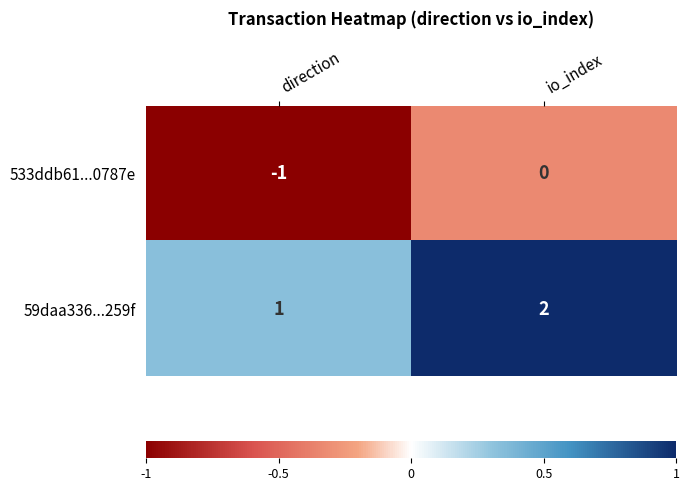

True or false: 533ddb61...0787e has a value of 0 at io_index.

True